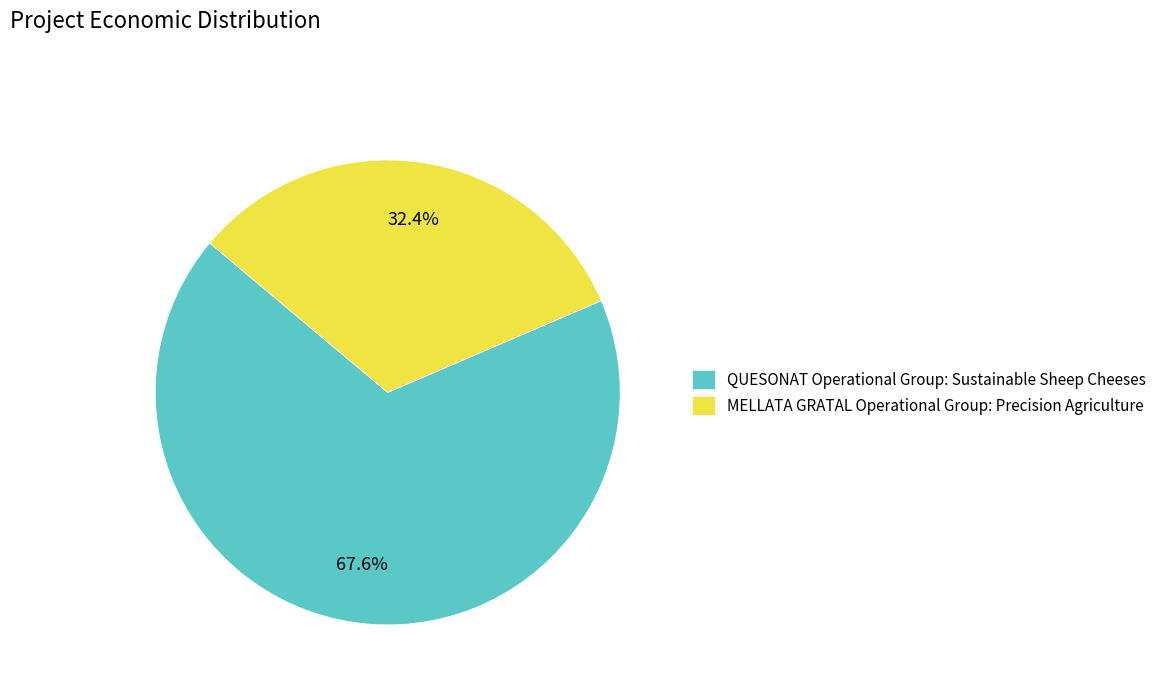

Which slice is the smallest?

MELLATA GRATAL Operational Group: Precision Agriculture